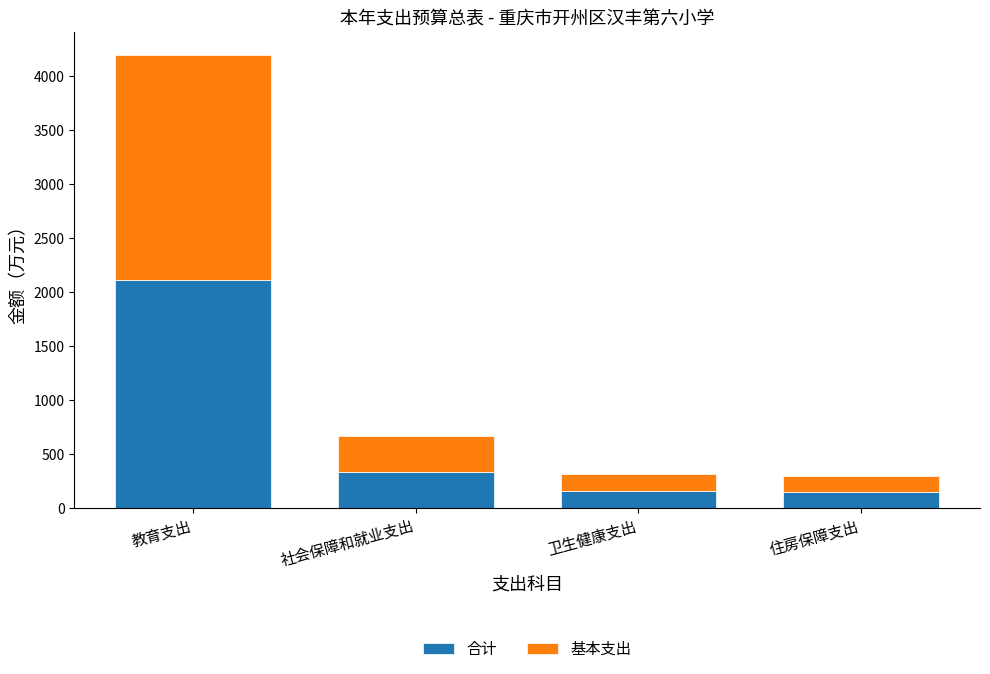

Where does the 合计 series first go above 332?

教育支出